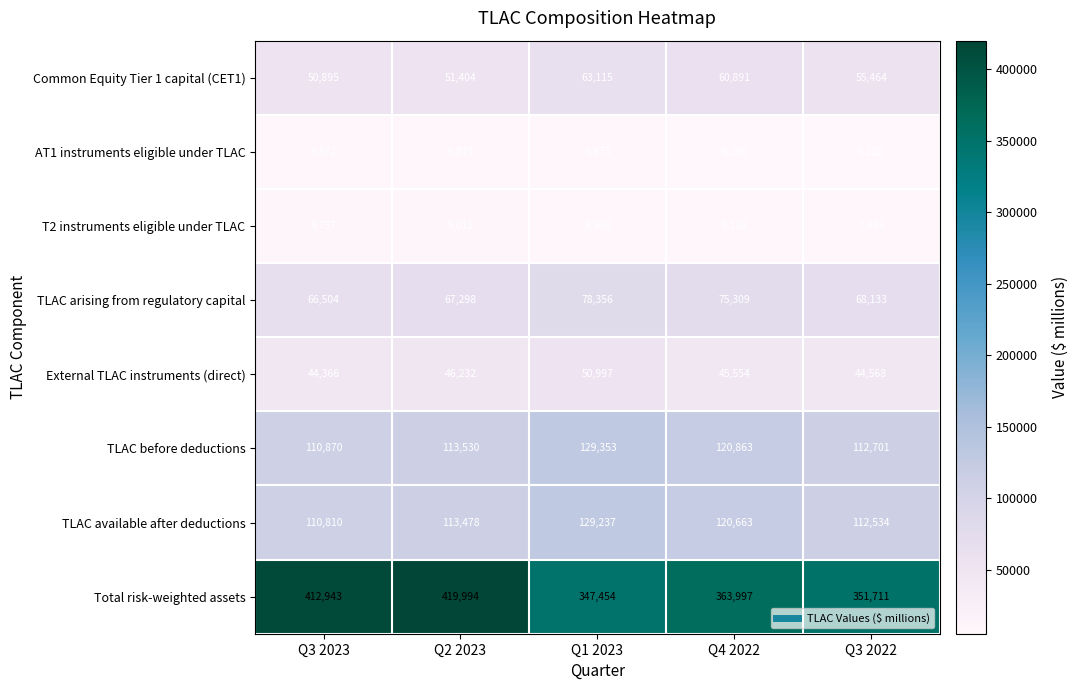

What is the difference between the maximum and minimum values in the AT1 instruments eligible under TLAC series?

1655